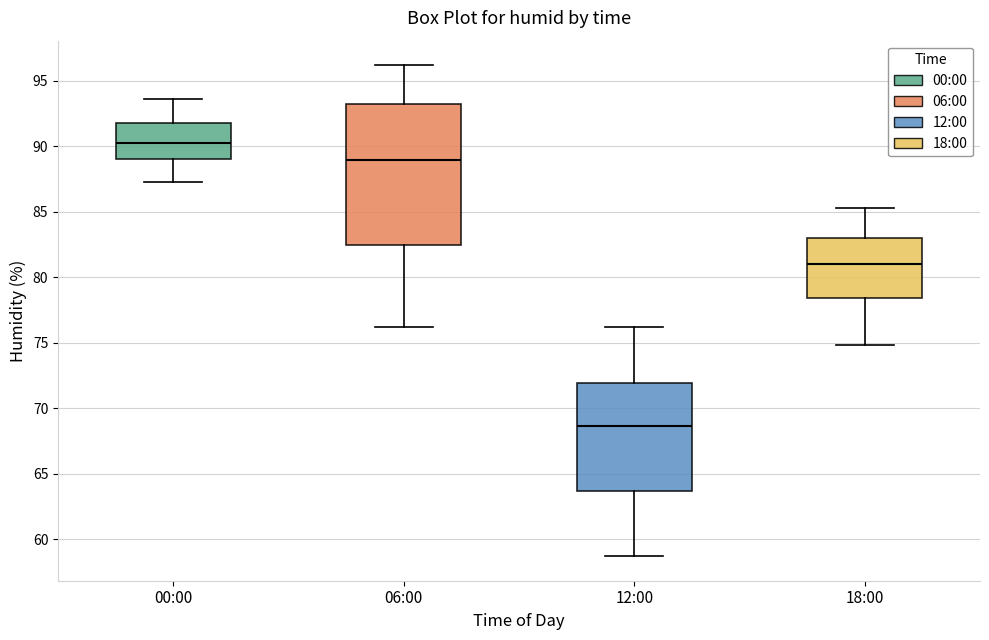

Reading left to right, transcribe this box plot: for each box, give where its median line is, the range the box spans, and where its two whiskers end, as read against the y-axis. The values are not printed on the chart, so give them approximately, as read against the axis.

00:00: median 90.5, box 89.0 to 92.0, whiskers 87.5 to 93.5
06:00: median 89.0, box 82.5 to 93.0, whiskers 76.0 to 96.0
12:00: median 68.5, box 63.5 to 72.0, whiskers 58.5 to 76.0
18:00: median 81.0, box 78.5 to 83.0, whiskers 75.0 to 85.5